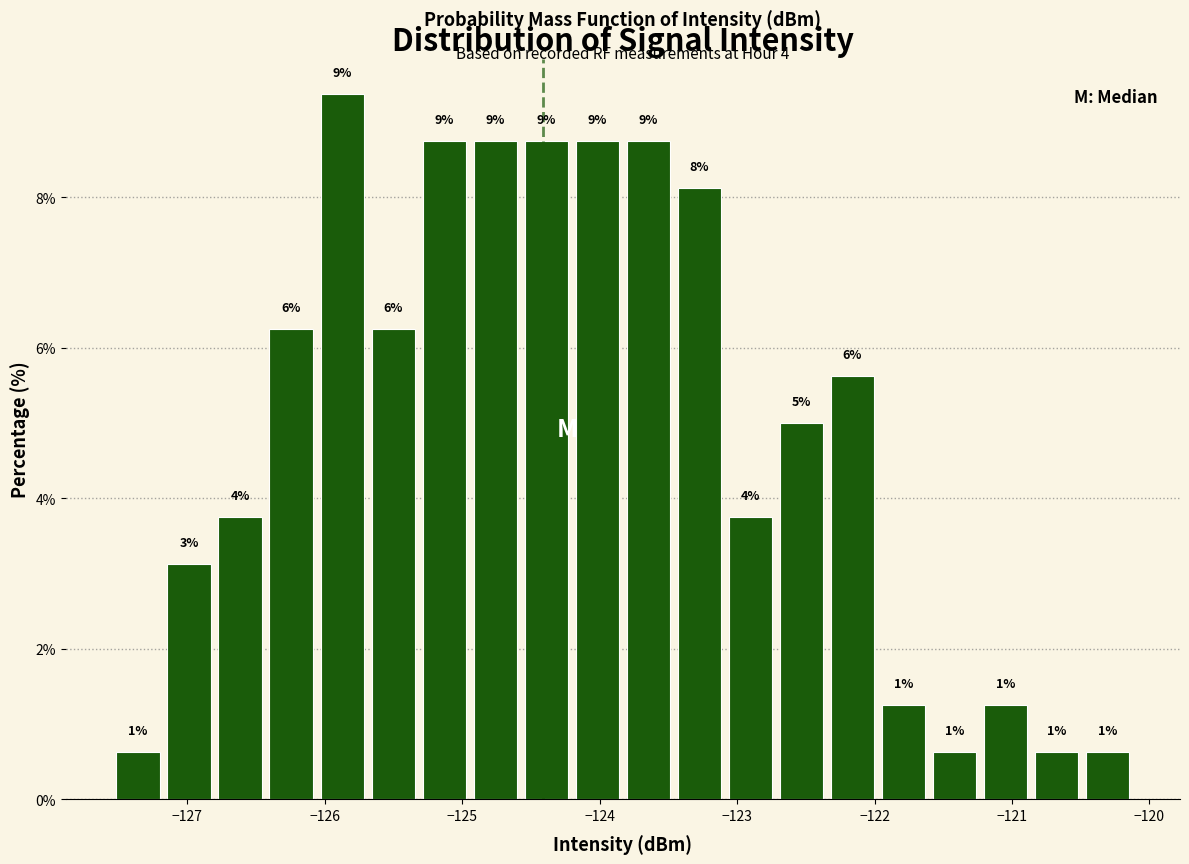

Around what value on the x-axis is the tallest bar? Give the approximate position of its centre, as read against the axis.

-125.9